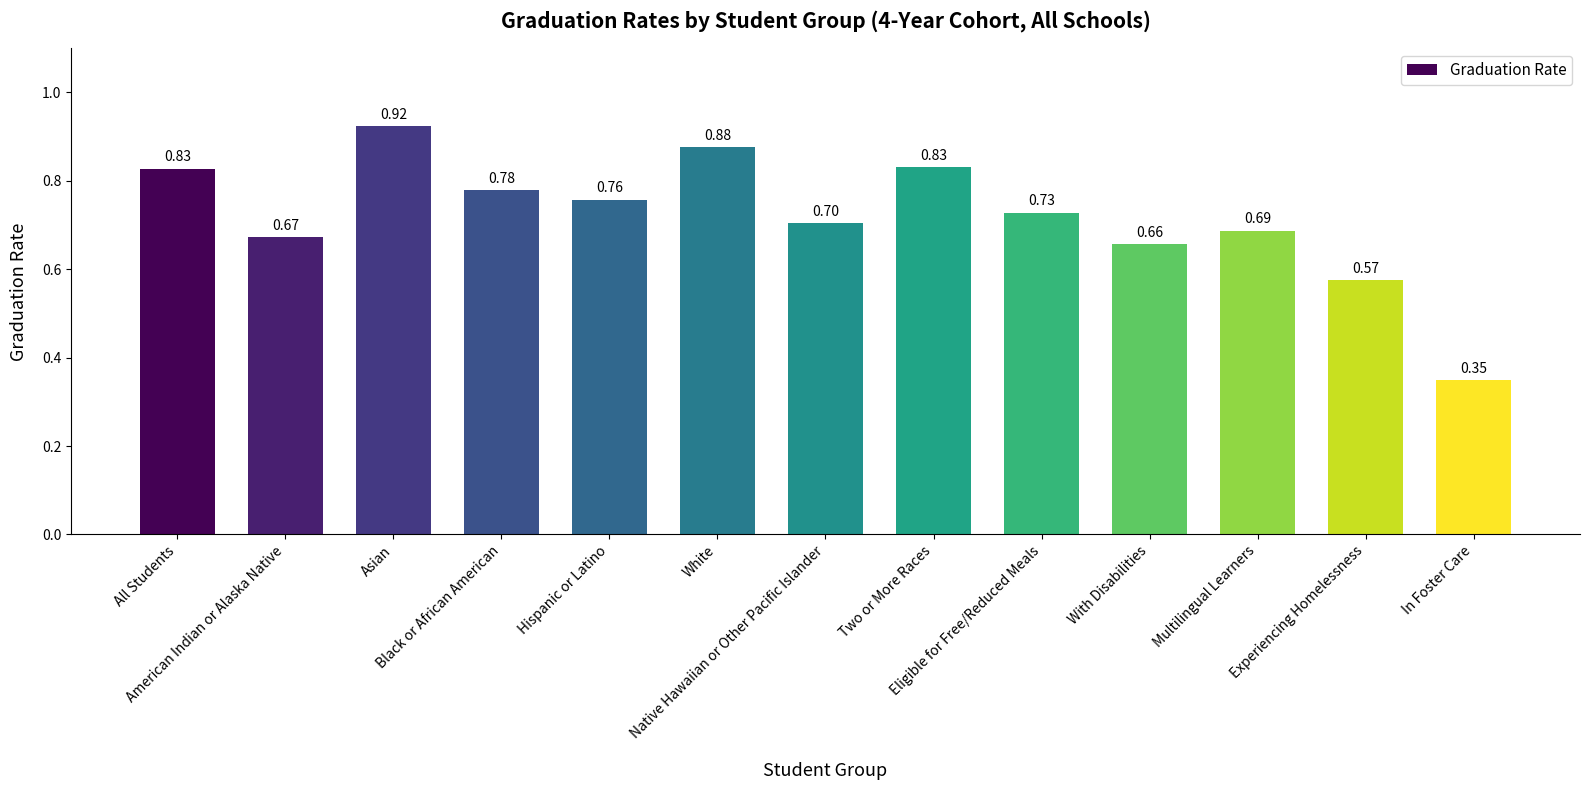

What position from the right is With Disabilities?

4